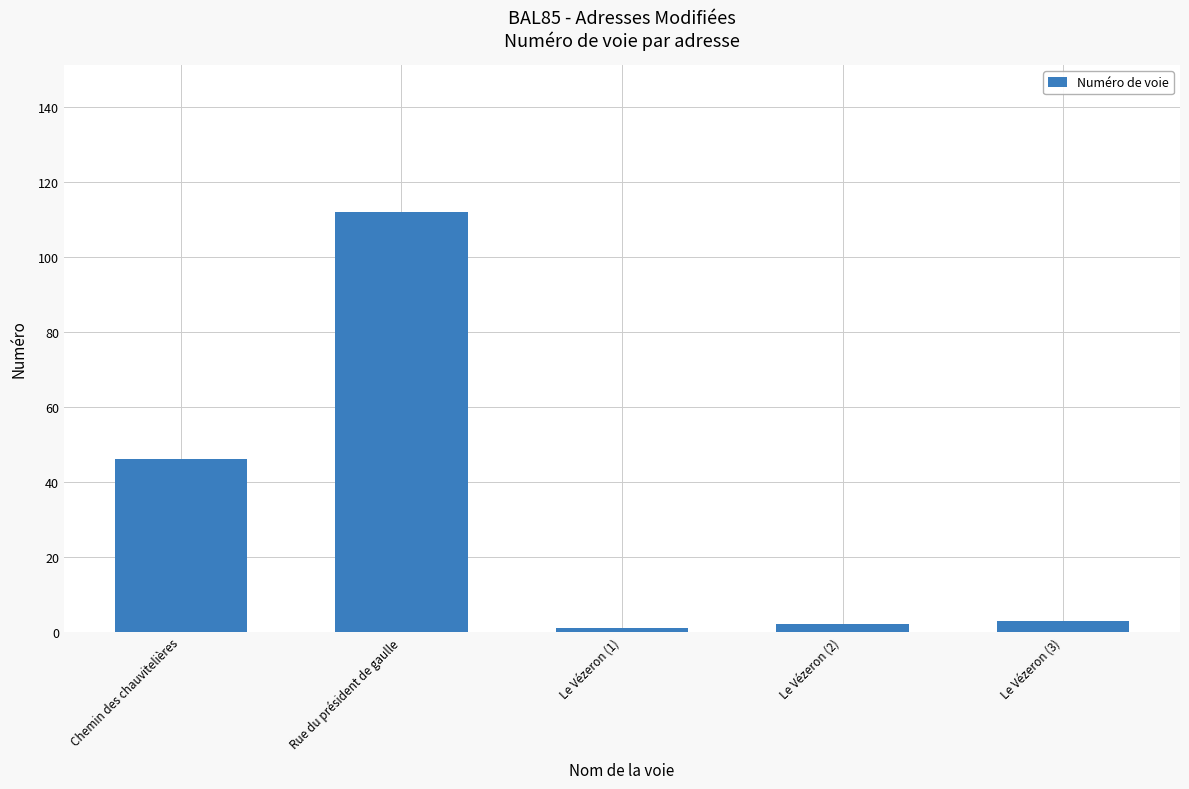

Which label corresponds to the largest value in the chart?

Rue du président de gaulle